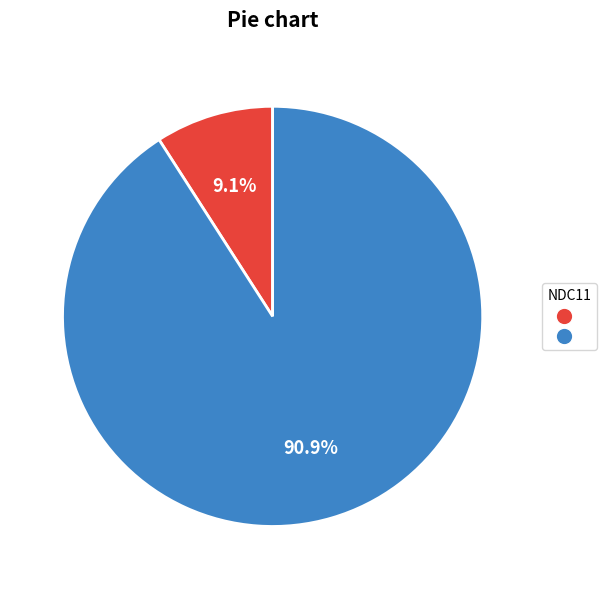

Is there a majority slice in this chart?

Yes